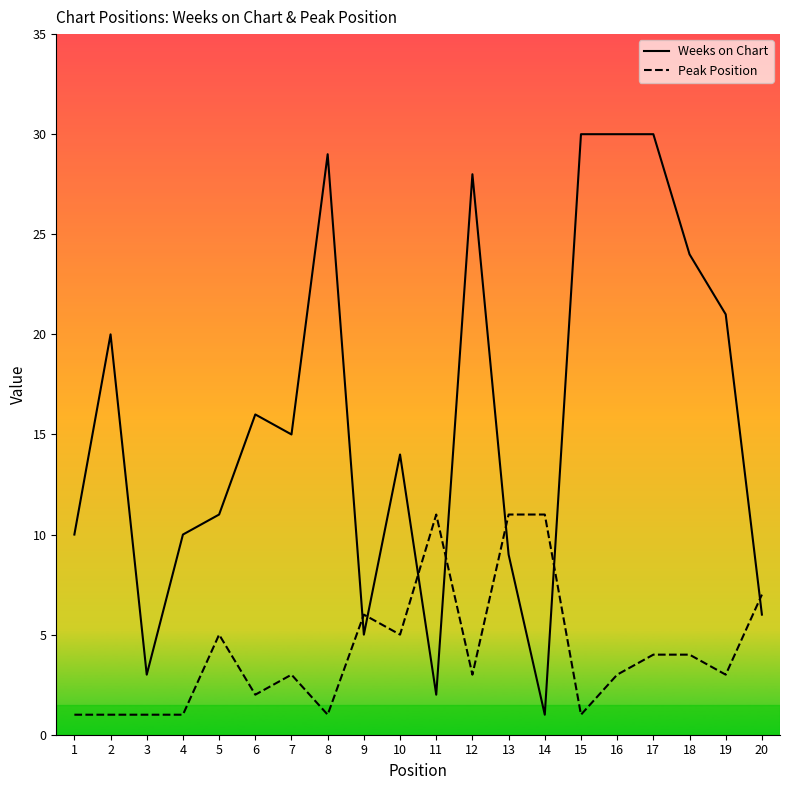

At which category is the sum across all series the highest?

17